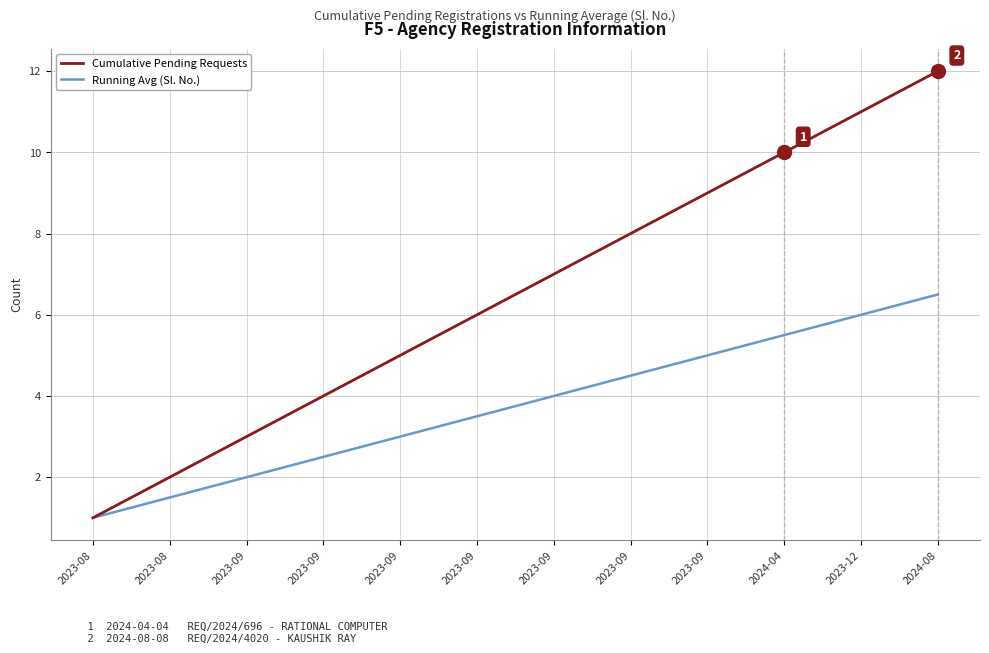

Which has a higher value, 2024-04 or 2023-09?

2024-04